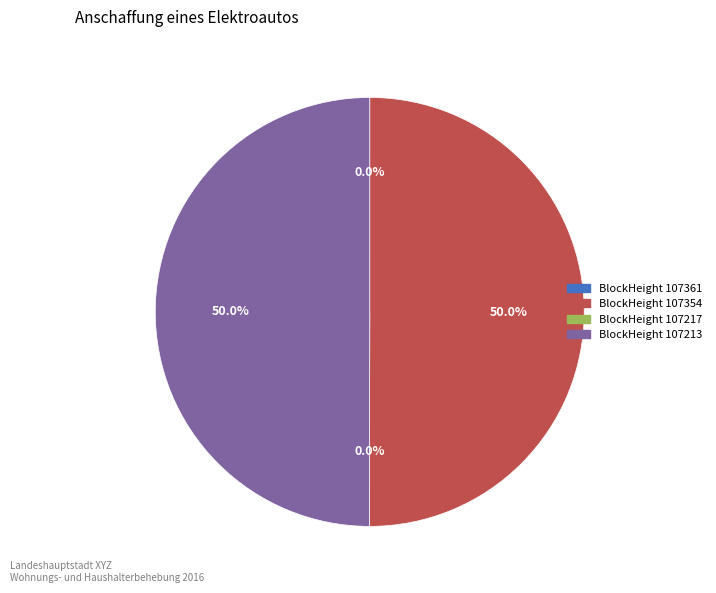

The 107217 slice represents 1% of the pie. True or false?

False